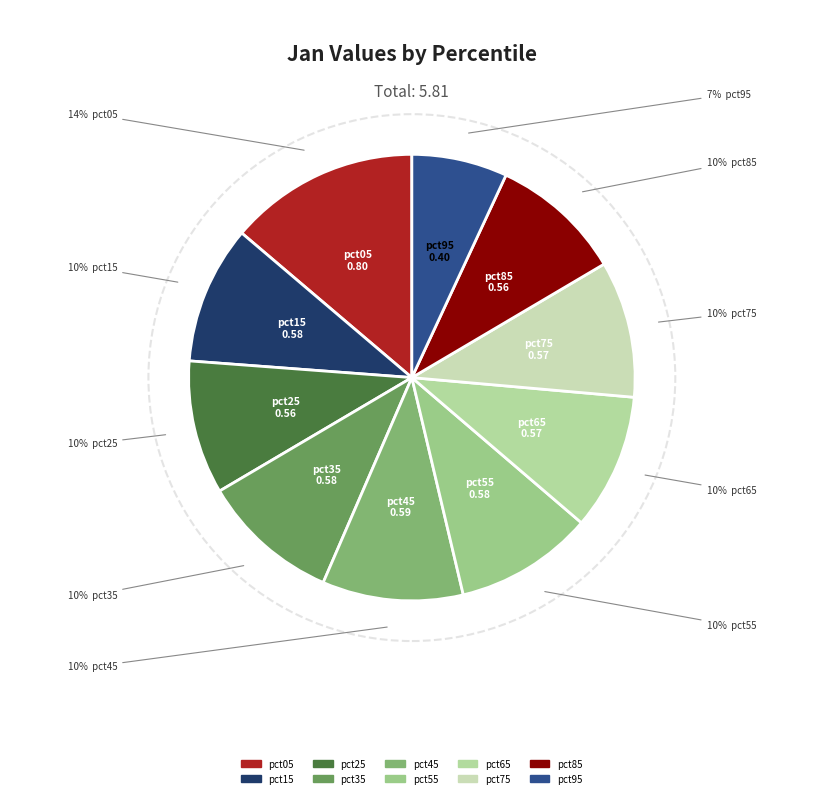

Combined, do pct45 and pct15 account for over 50%?

No